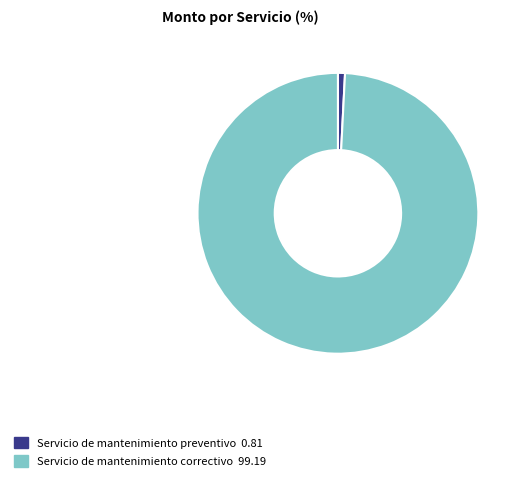

Count the number of slices in the pie.

2